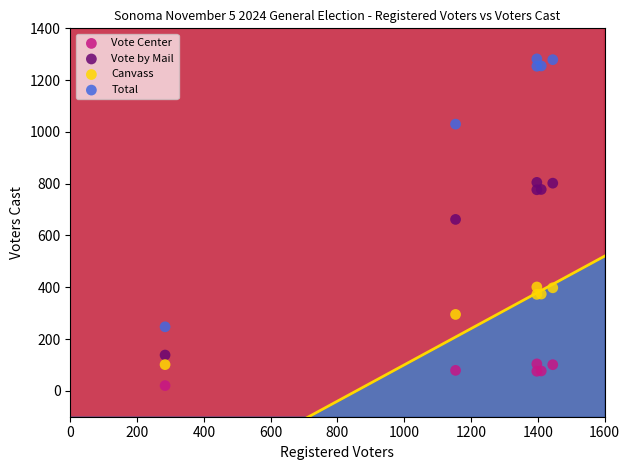

Which series contains the lowest Y value?

Vote Center